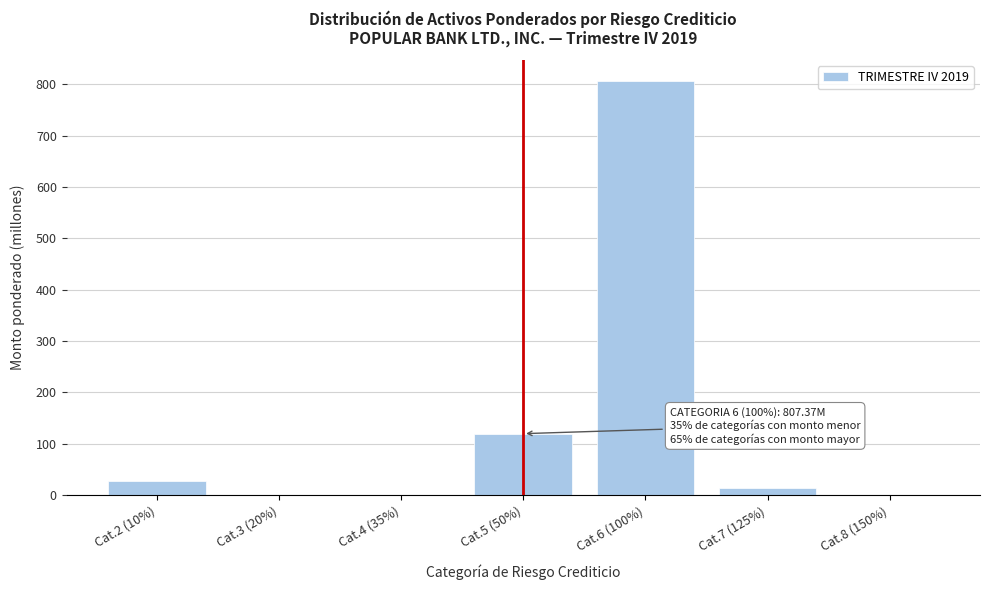

What is the sum of the values at Cat.2 (10%) and Cat.5 (50%)?

148.1